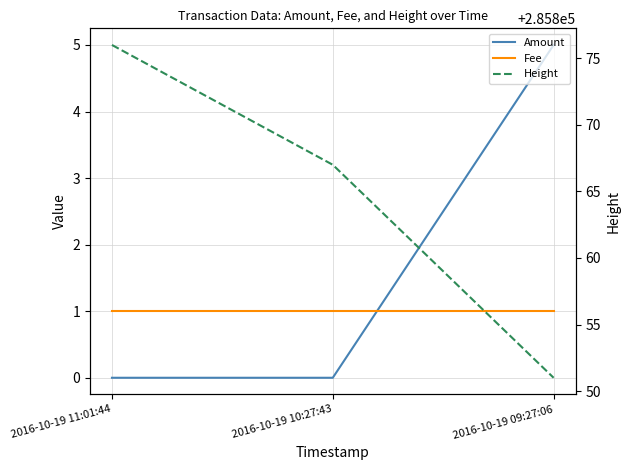

Which category has the highest value in the Fee series?

2016-10-19 11:01:44